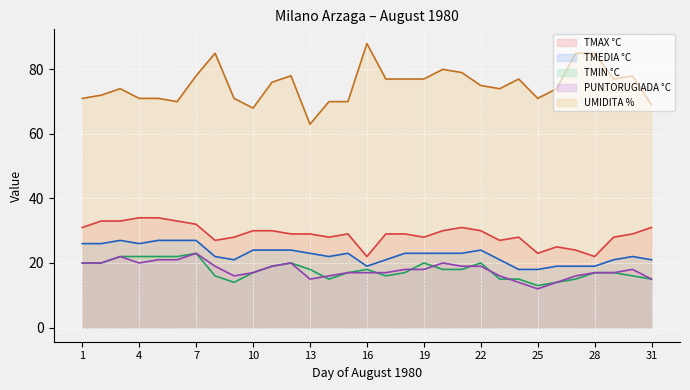

The TMEDIA °C series shows 34 at 1. True or false?

False